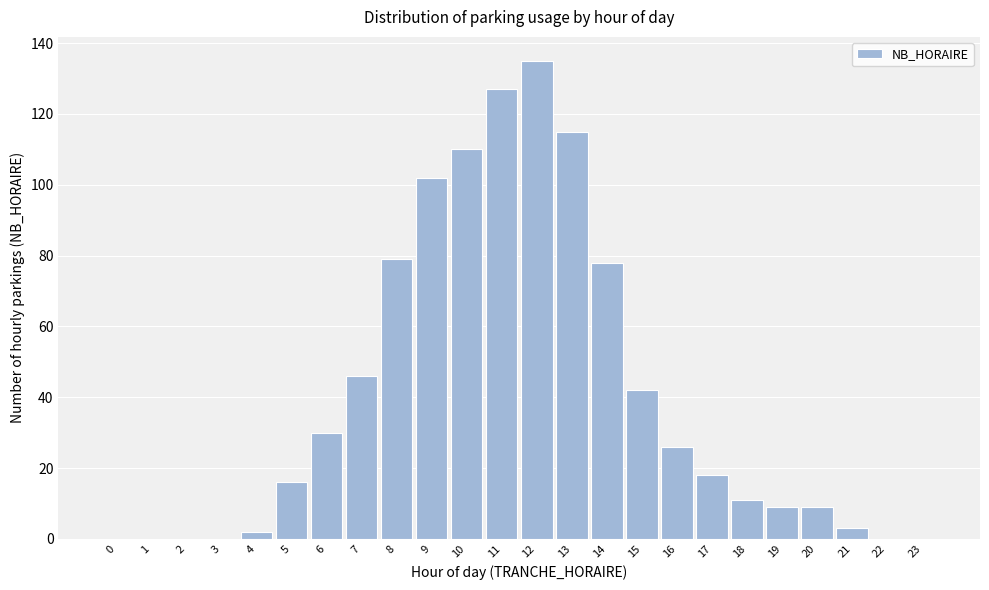

Reading right to left, transcribe all the data shown in this chart.

23=0	22=0	21=3	20=9	19=9	18=11	17=18	16=26	15=42	14=78	13=115	12=135	11=127	10=110	9=102	8=79	7=46	6=30	5=16	4=2	3=0	2=0	1=0	0=0